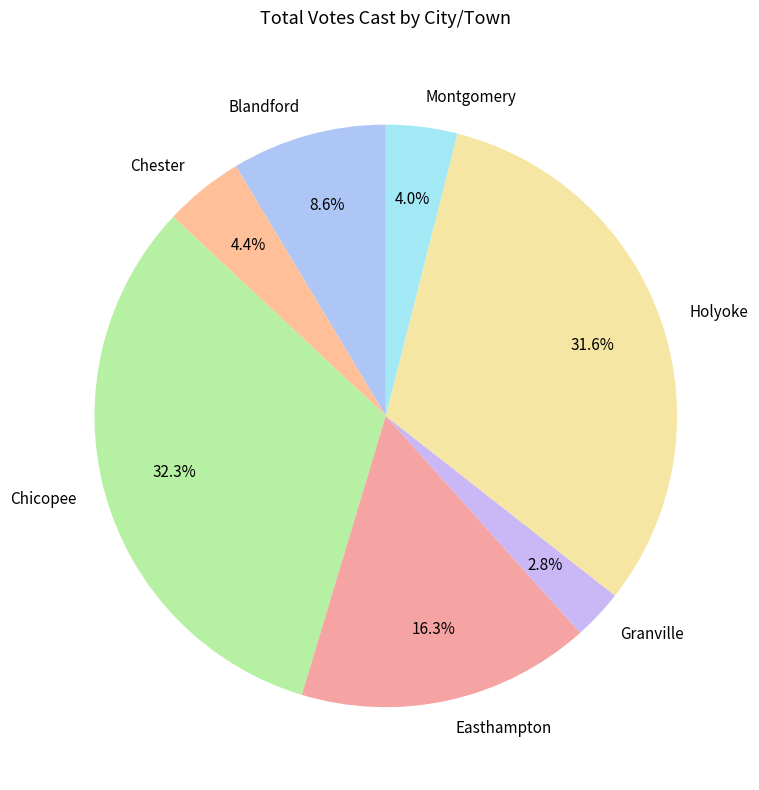

To the nearest percent, what percentage of the pie is Blandford?

9%